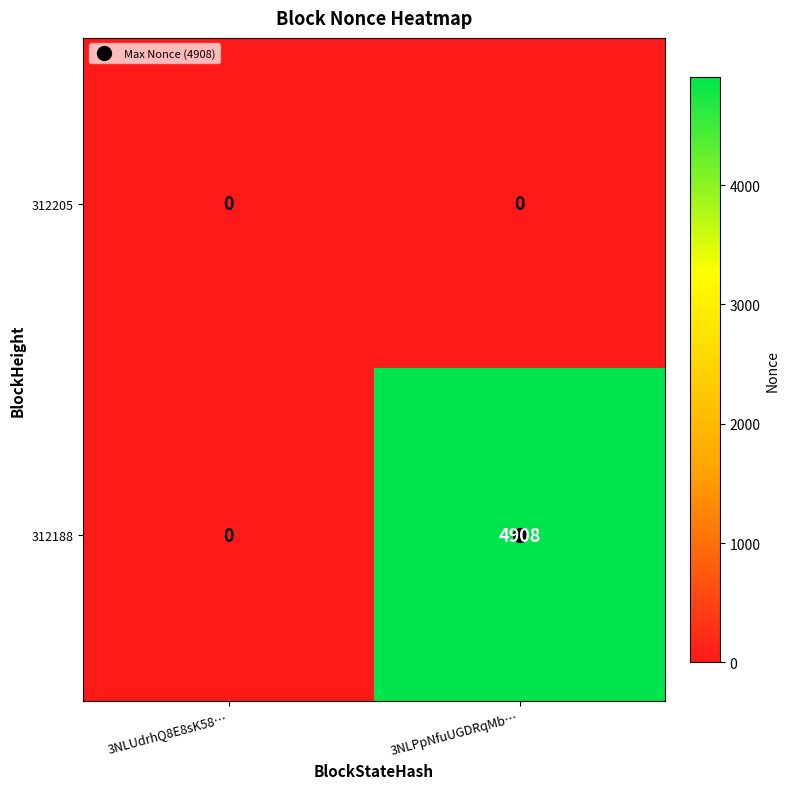

The 312188 series shows 0 at 3NLUdrhQ8E8sK58…. True or false?

True